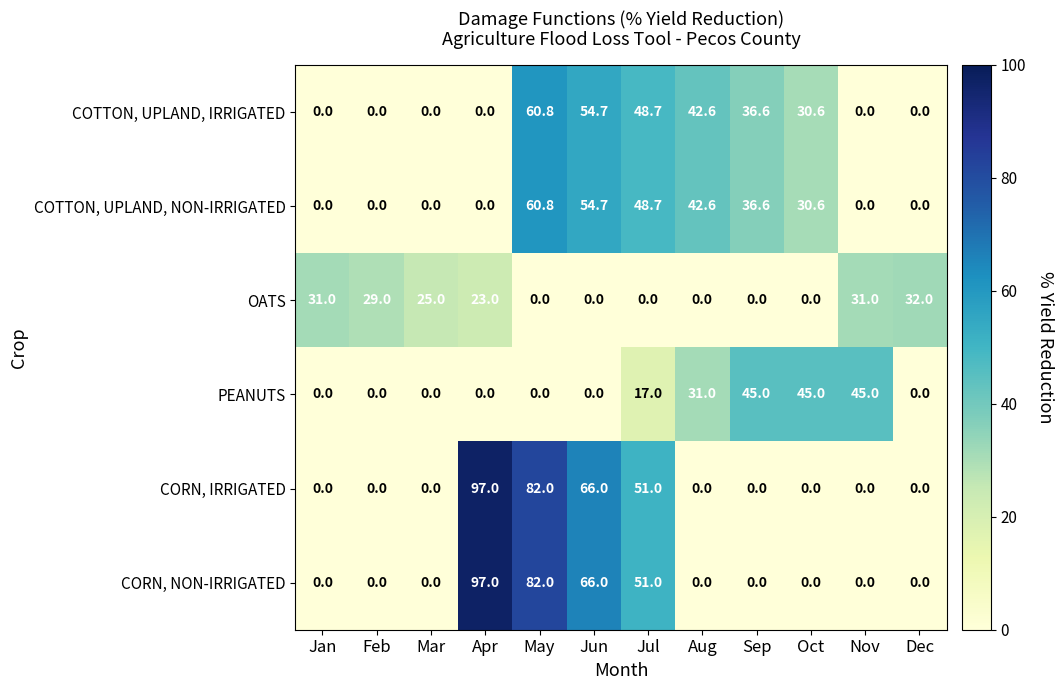

Which series changed the most between Aug and Oct?

PEANUTS